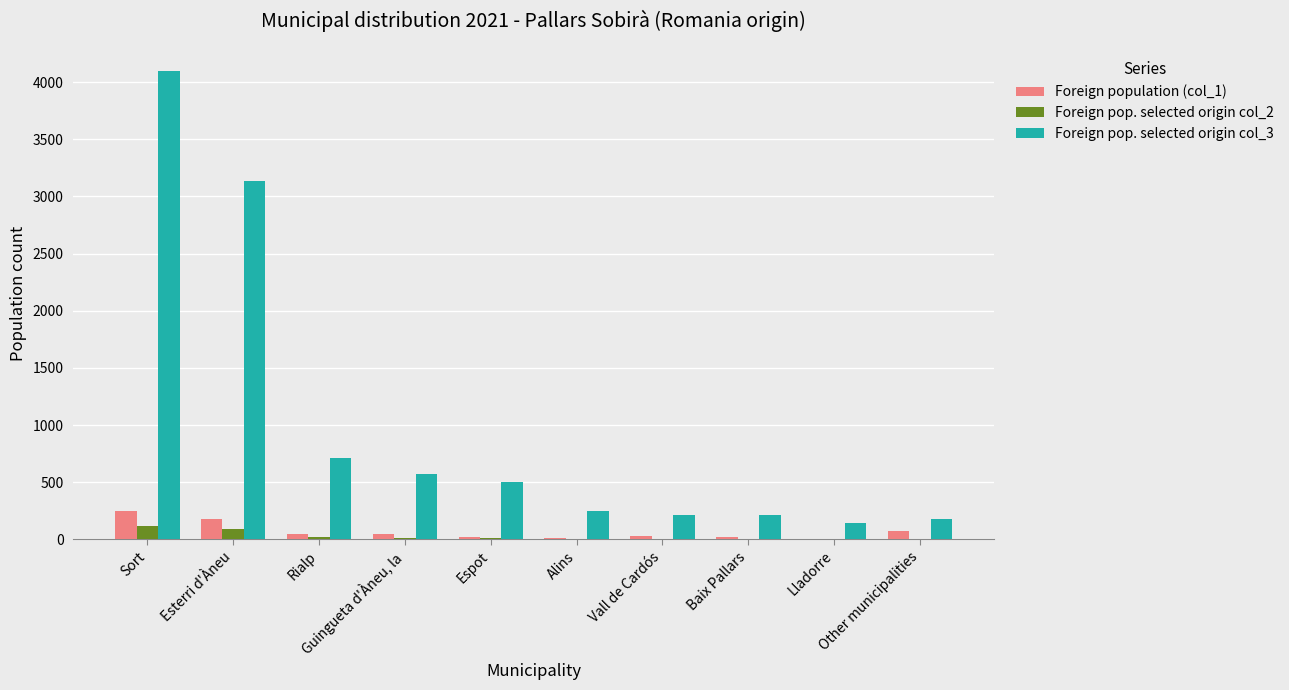

Which series has the largest total across all categories?

Foreign pop. selected origin col_3